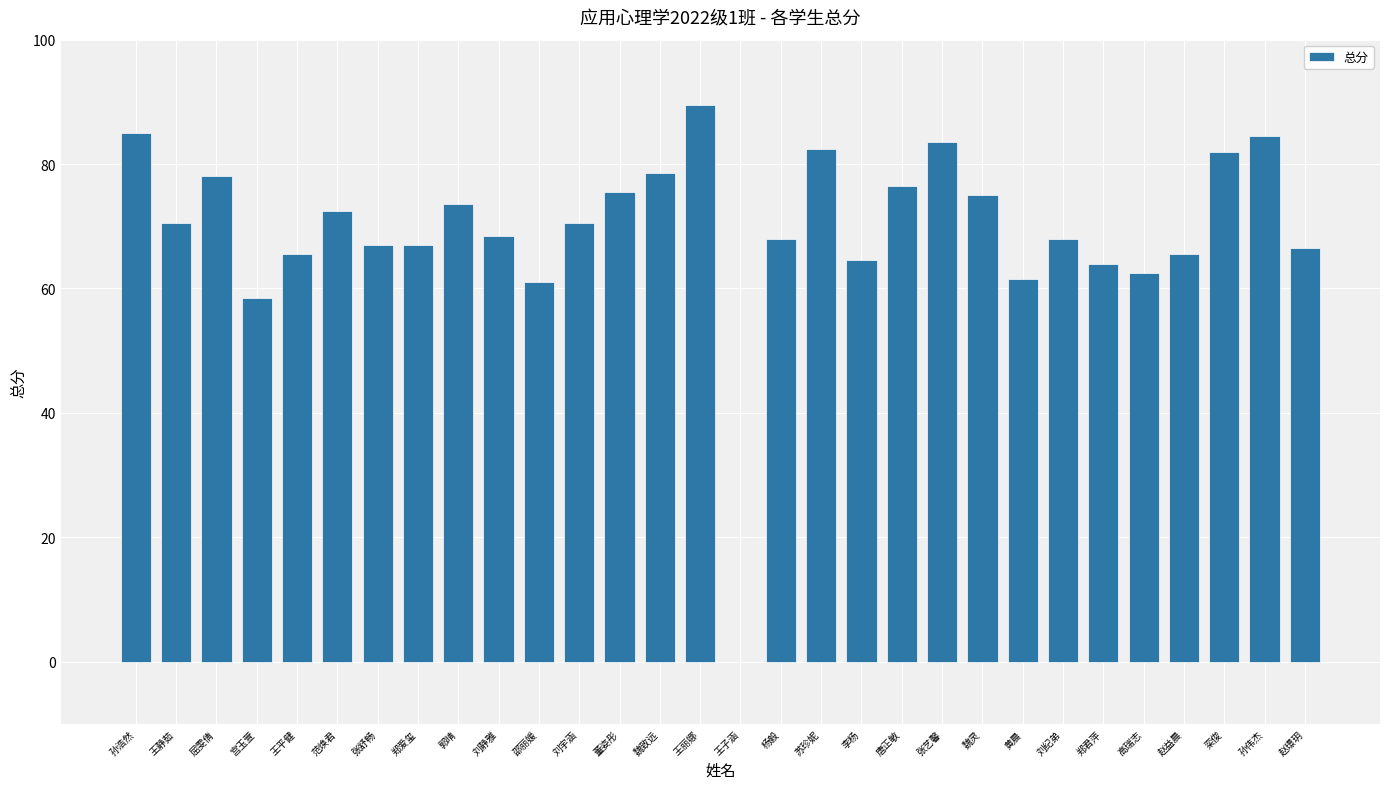

How many categories are shown in the chart?

30